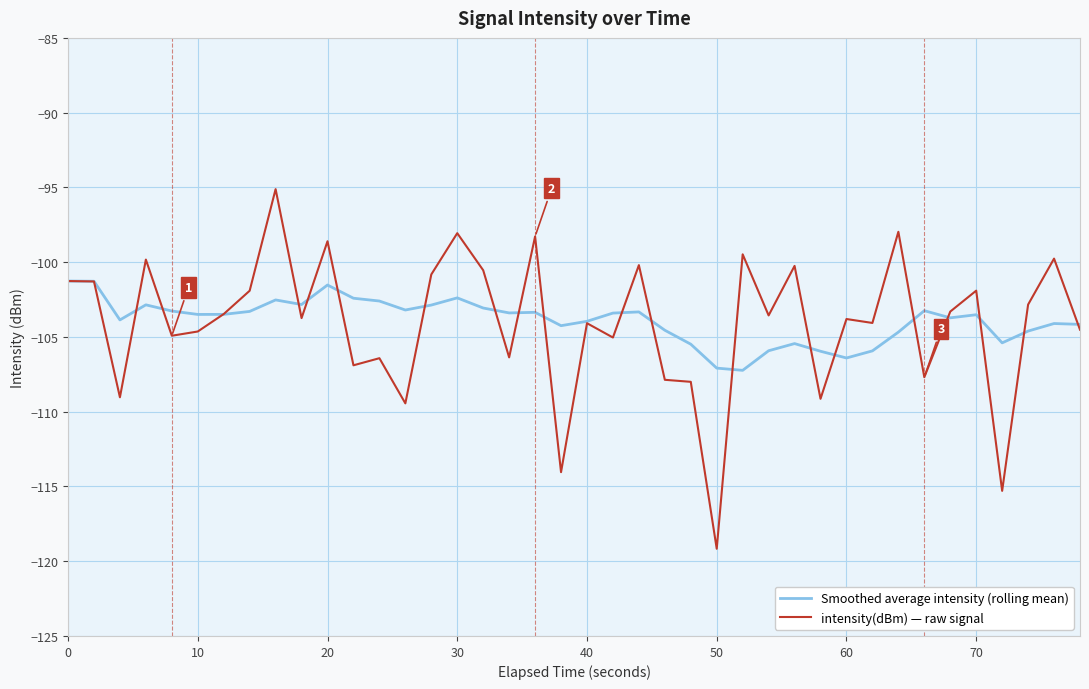

Count the number of data series in this chart.

2